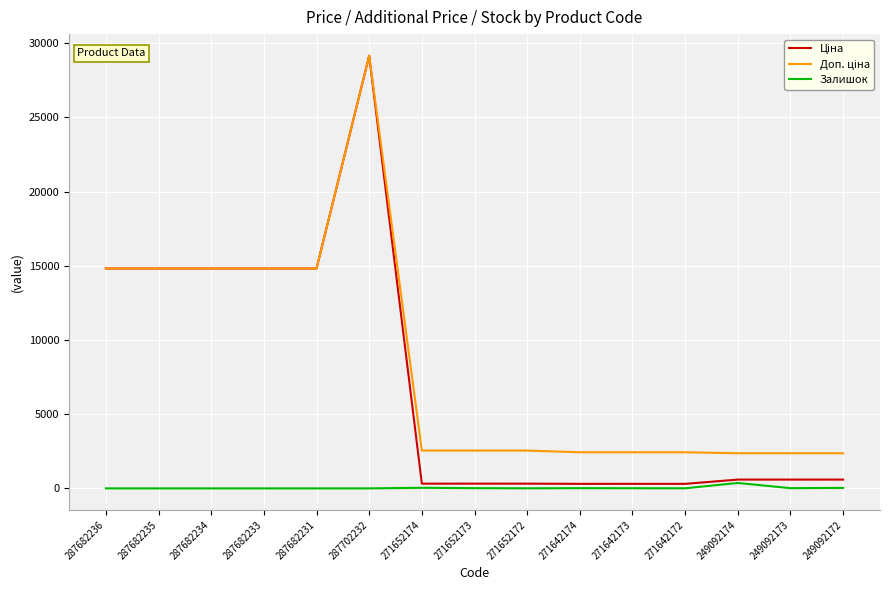

What is the total value across all series at 249092174?

3323.2